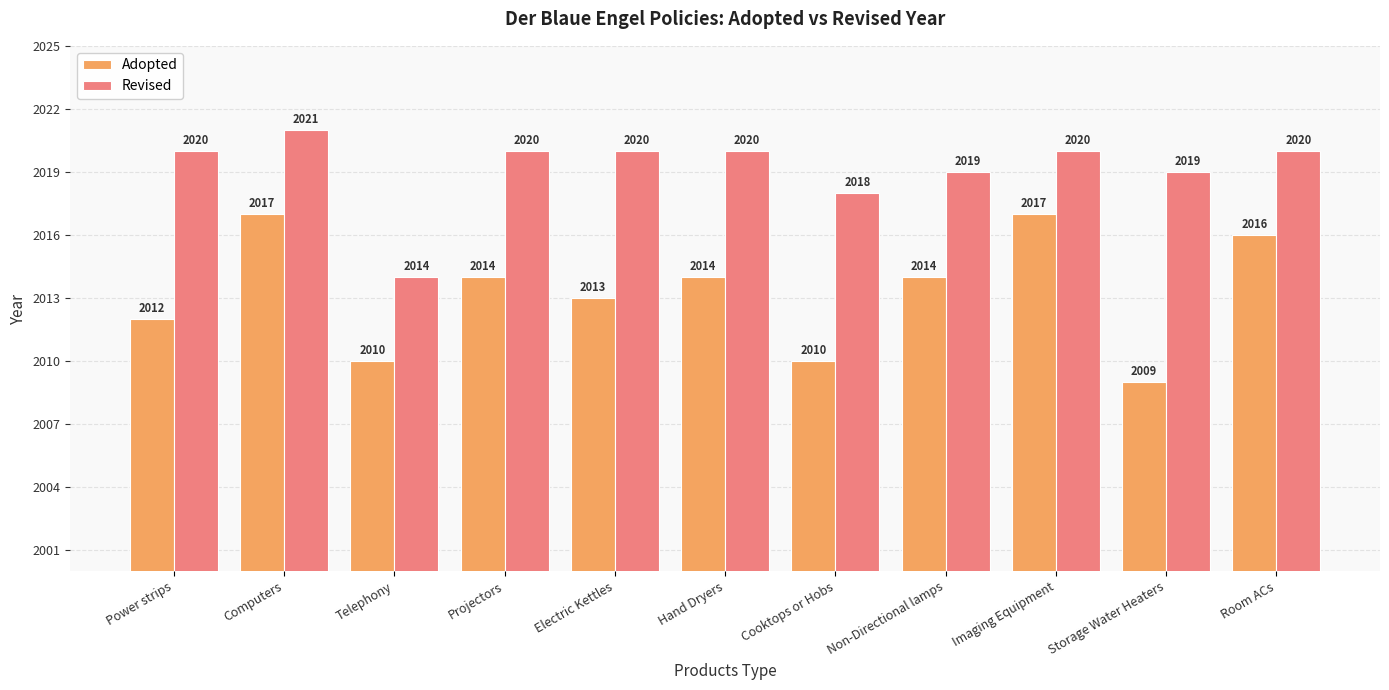

How many Revised values are between 2019 and 2020?

8